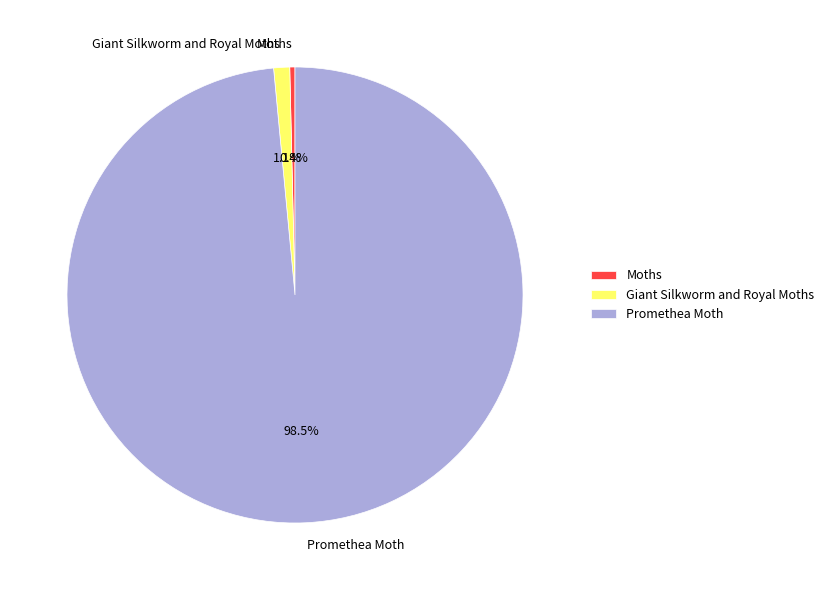

What is the smallest slice in the pie chart?

Moths